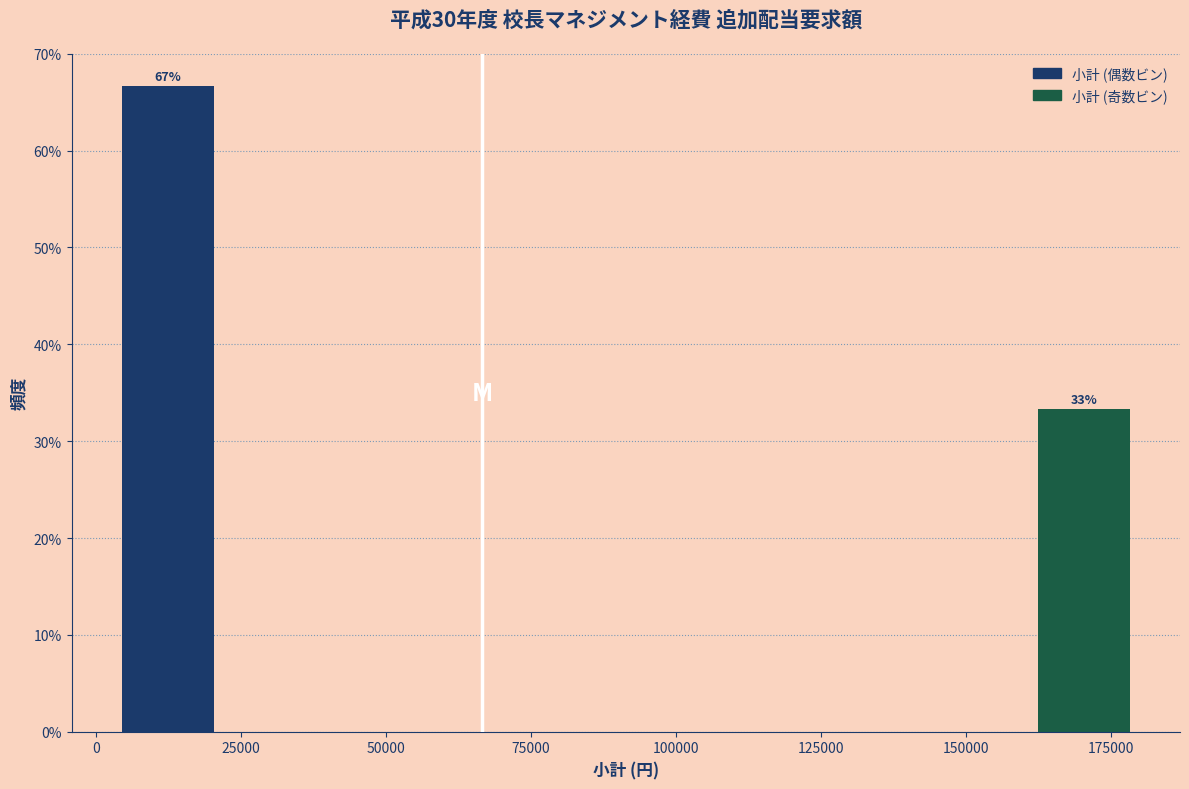

Read against the x-axis, roughly where is the centre of the tallest bar?

10000